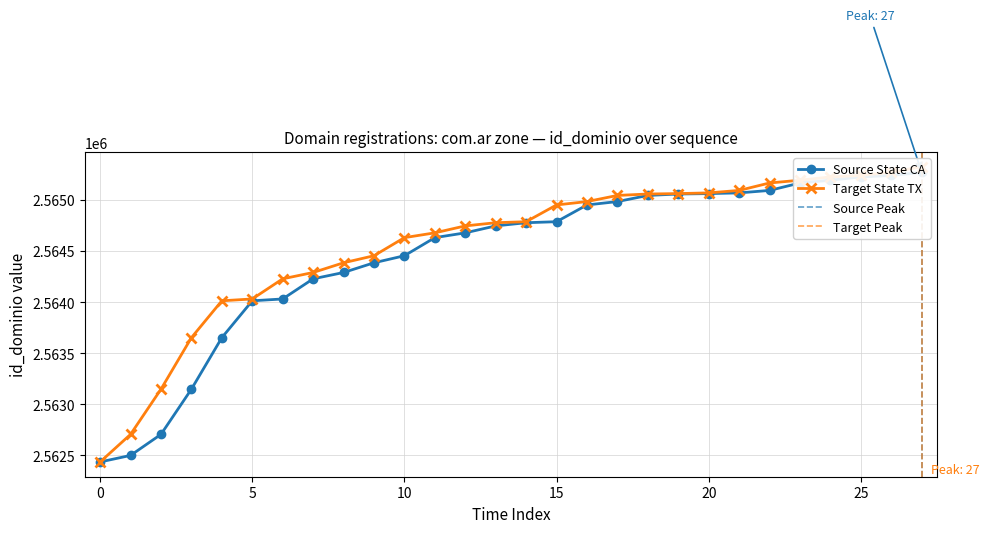

Where does the Target State TX series first go above 2564787?

15